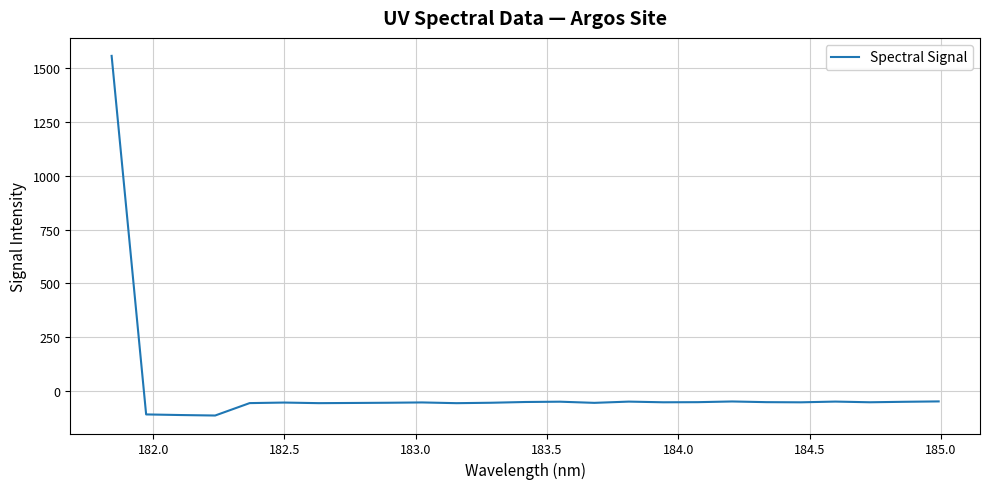

What is the maximum value shown in the chart?

1558.4